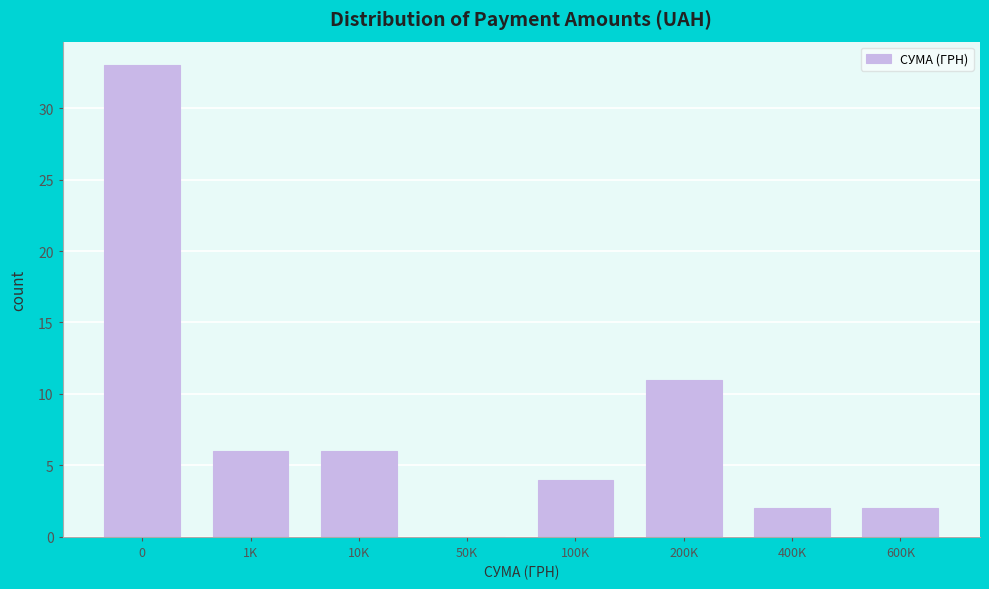

Reading left to right, list all the values displayed in this chart.

0=33	1K=6	10K=6	50K=0	100K=4	200K=11	400K=2	600K=2